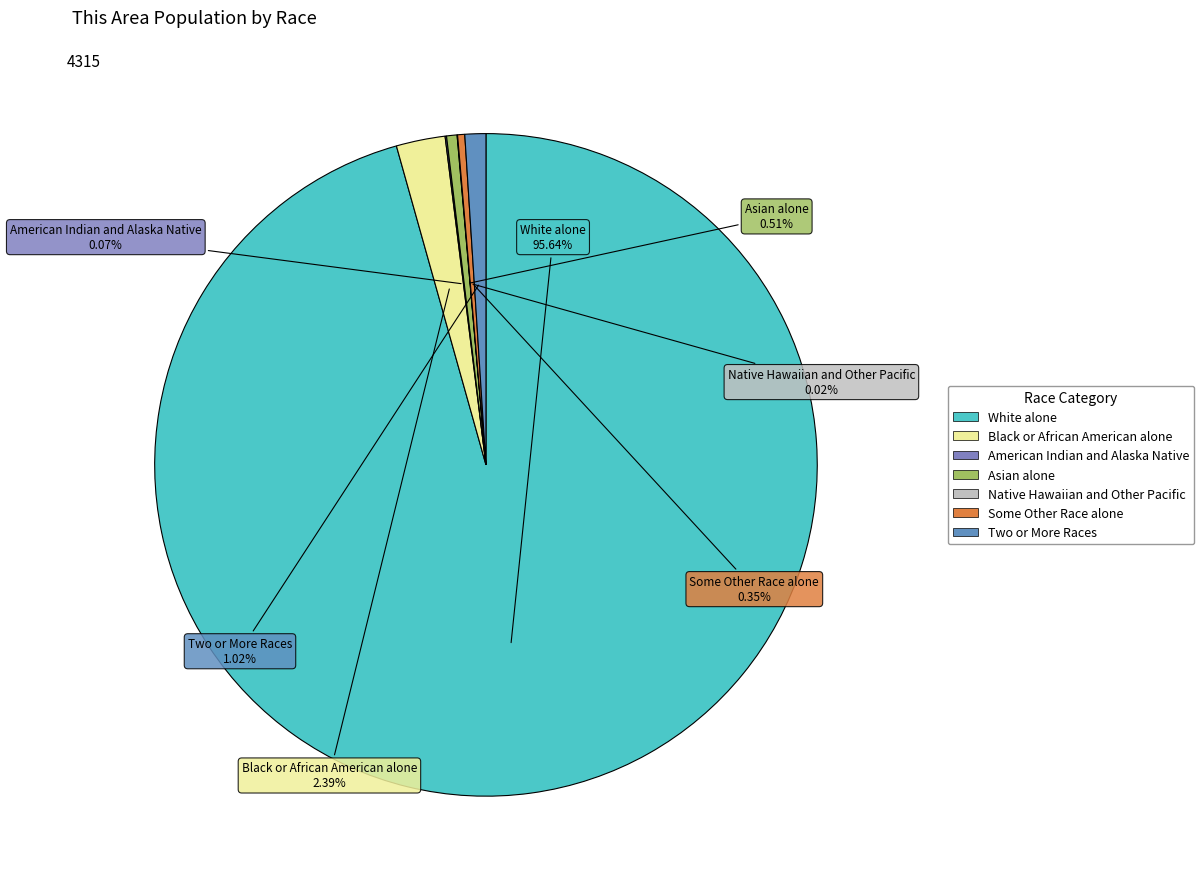

What is the ratio of the value at White alone to the value at Some Other Race alone?

275.1